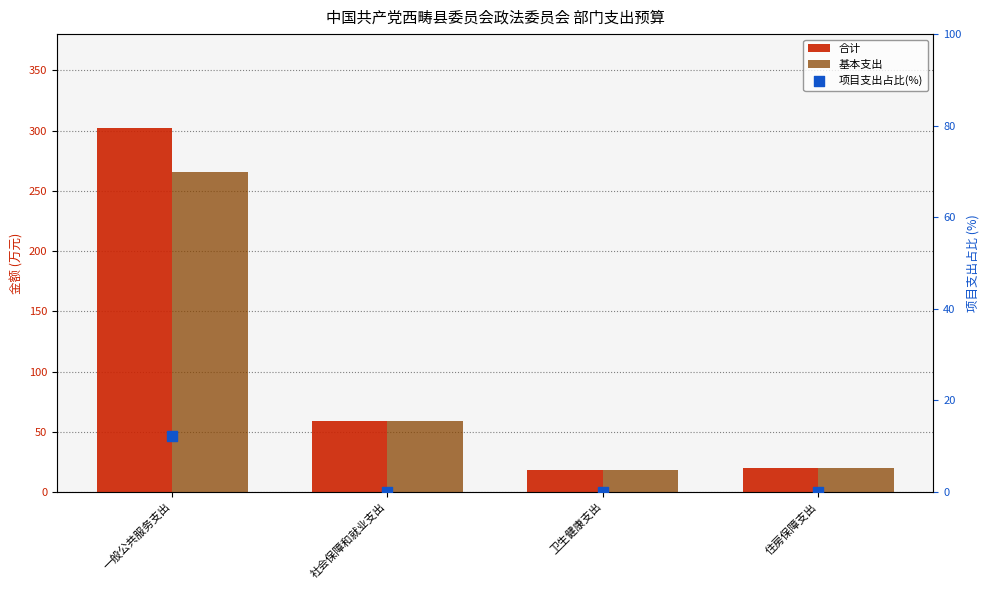

Is the value of 项目支出占比(%) at 社会保障和就业支出 greater than the value of 合计 at 住房保障支出?

No